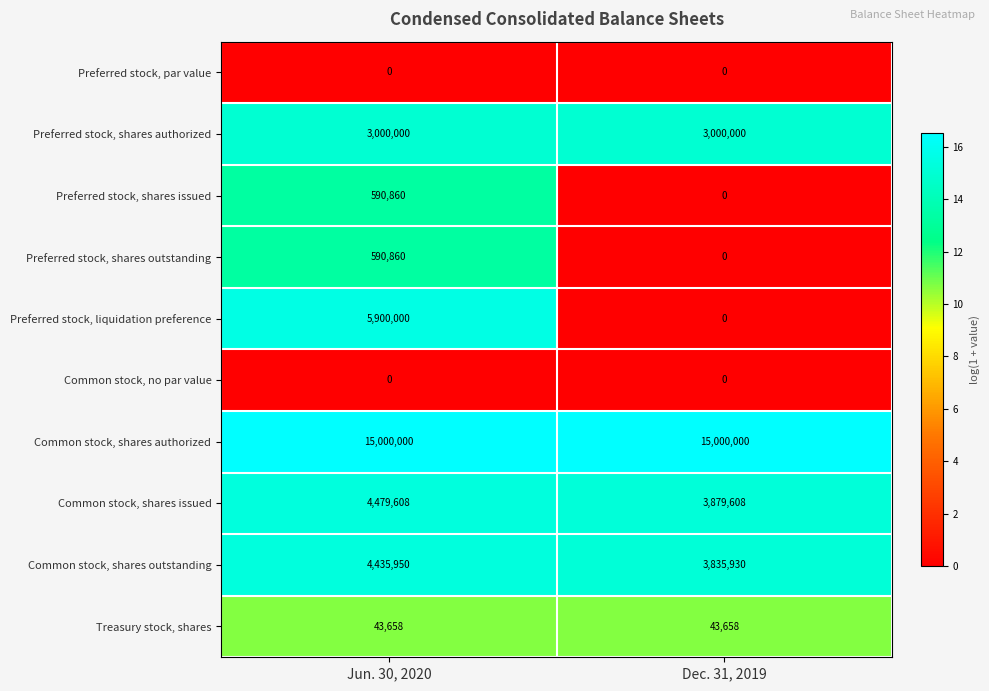

The Common stock, shares outstanding series shows 1705457 at Jun. 30, 2020. True or false?

False